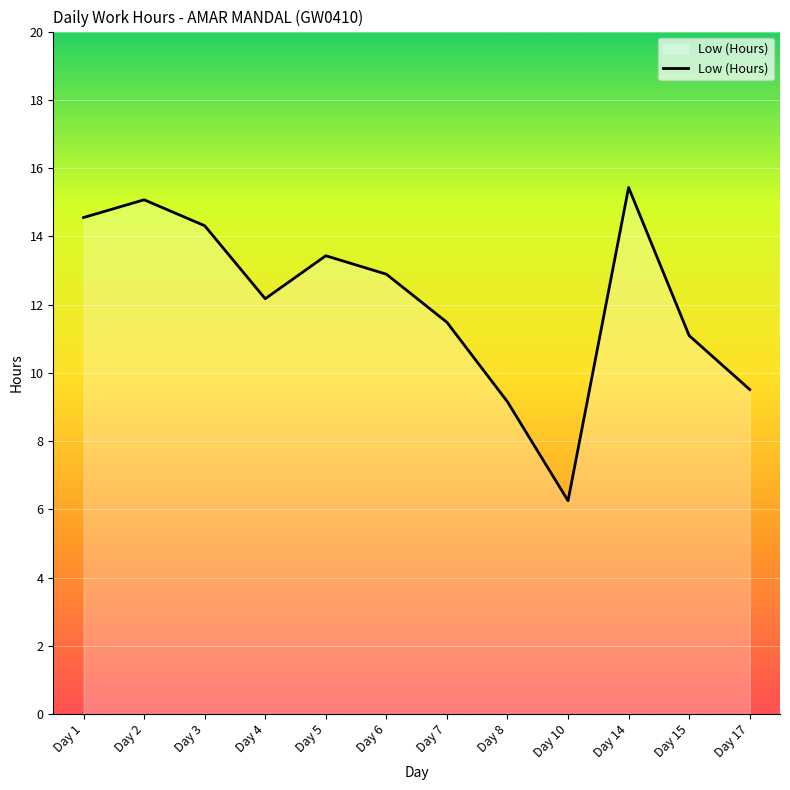

At which category does the data reach its first local valley?

Day 4